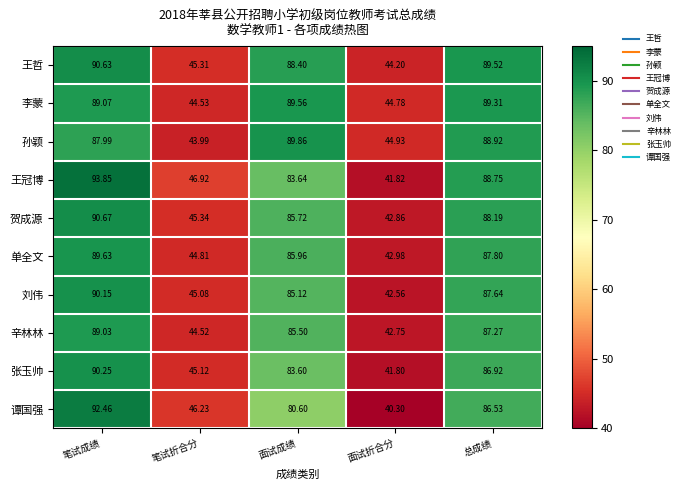

At which label is 辛林林 closest to 65?

笔试折合分